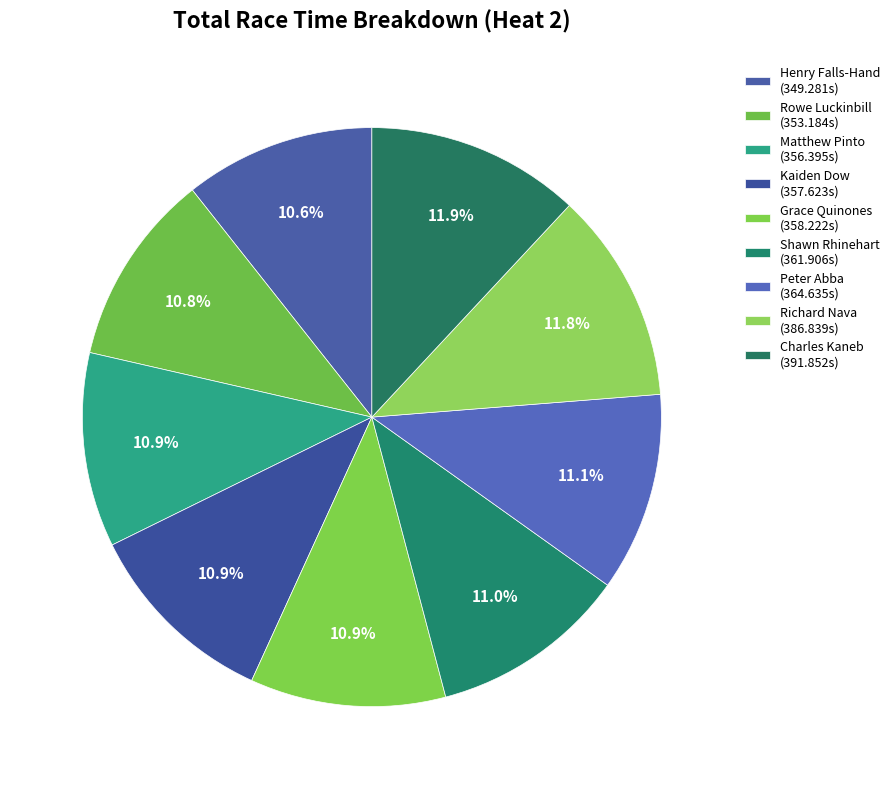

To the nearest percent, what percentage of the pie is Richard Nava?

12%